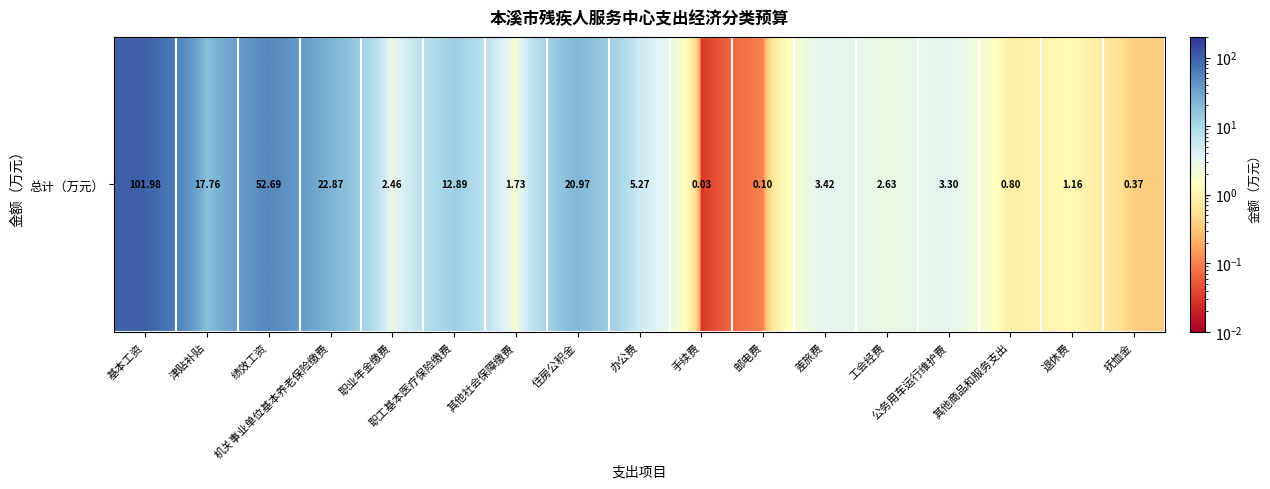

Which label corresponds to the largest value in the chart?

基本工资